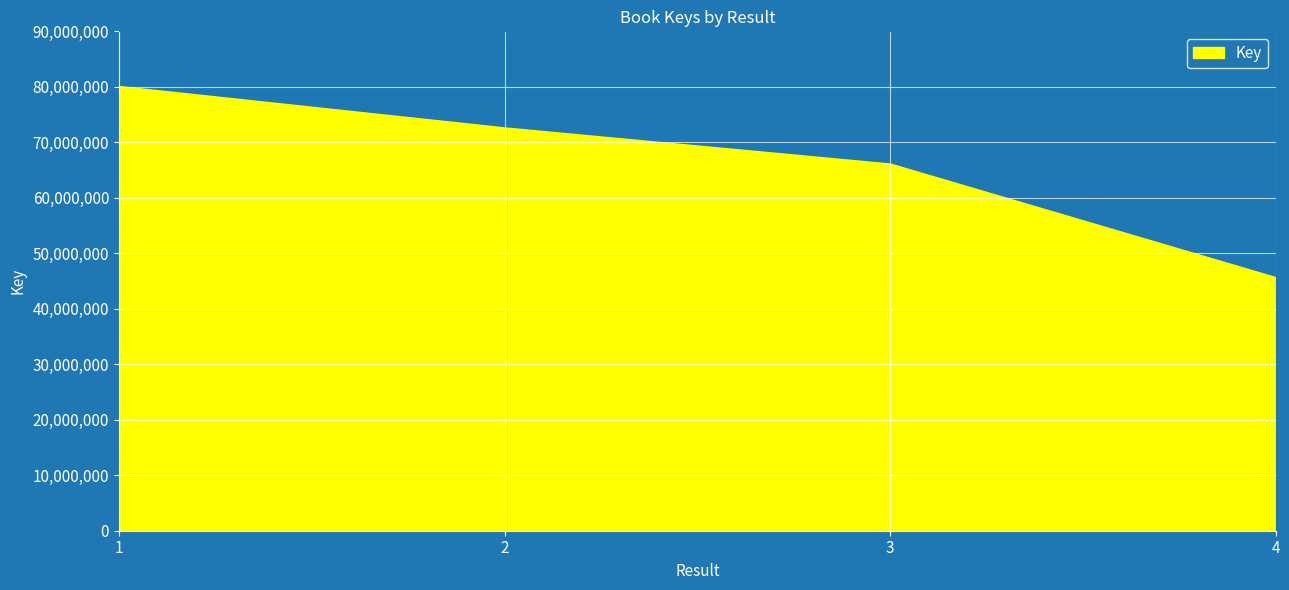

How many lines are shown in the chart?

1